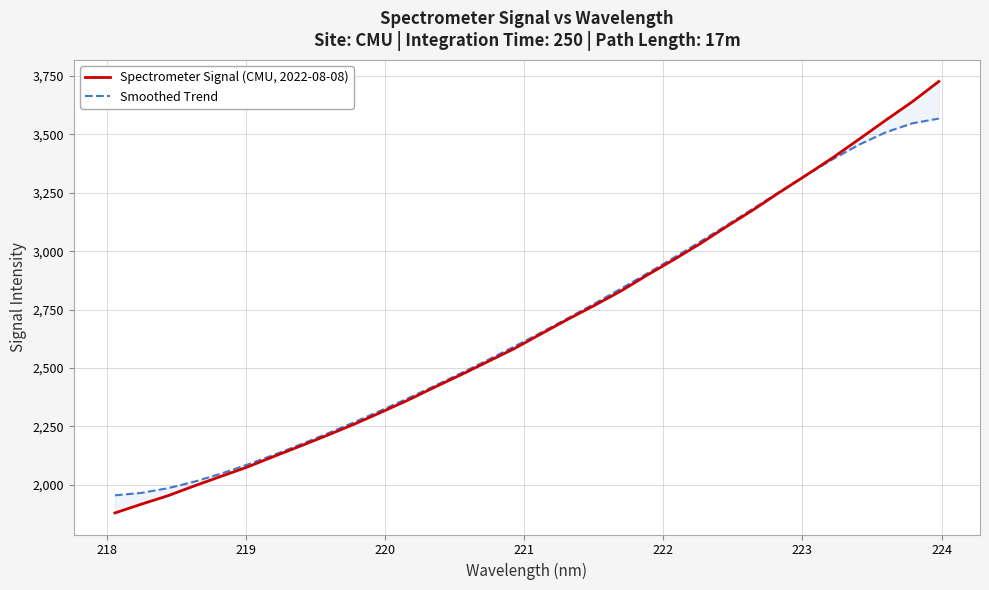

What is the sum of all Smoothed Trend values?

85791.5